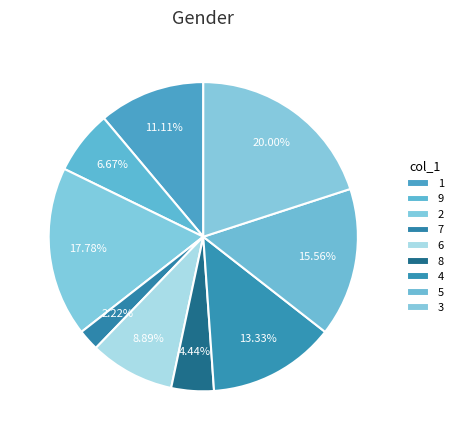

Combined, do 7 and 9 account for over 50%?

No